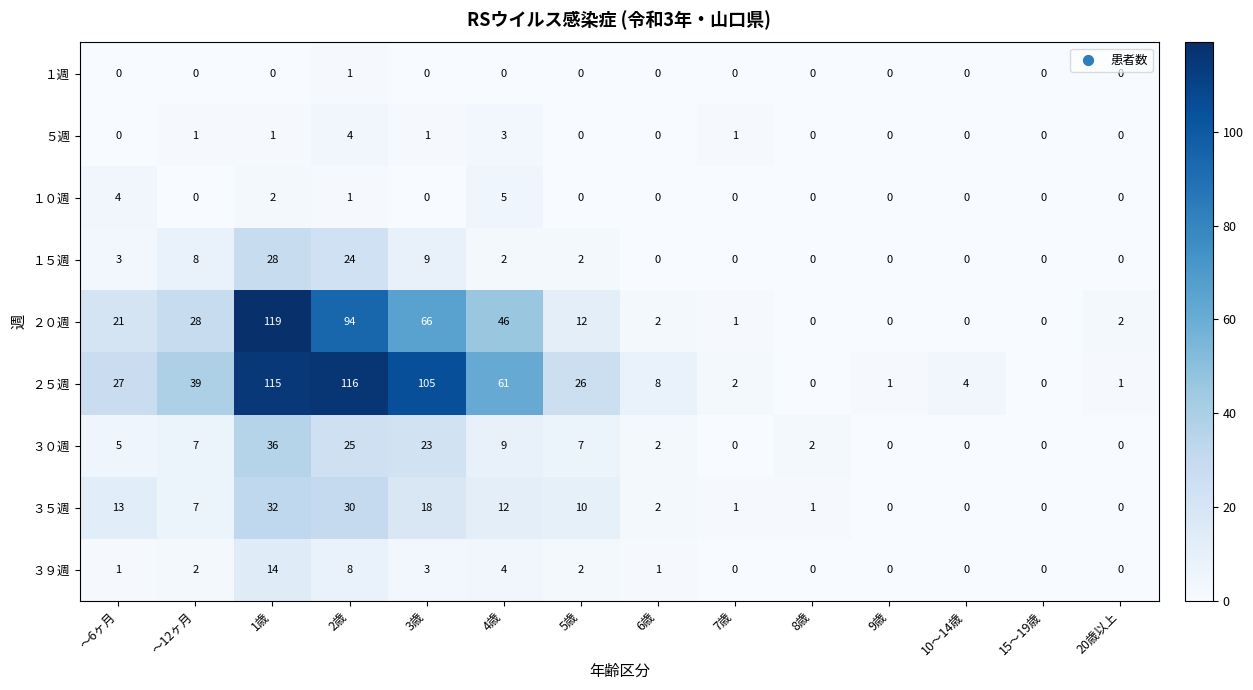

Which category has the highest value in the ５週 series?

2歳